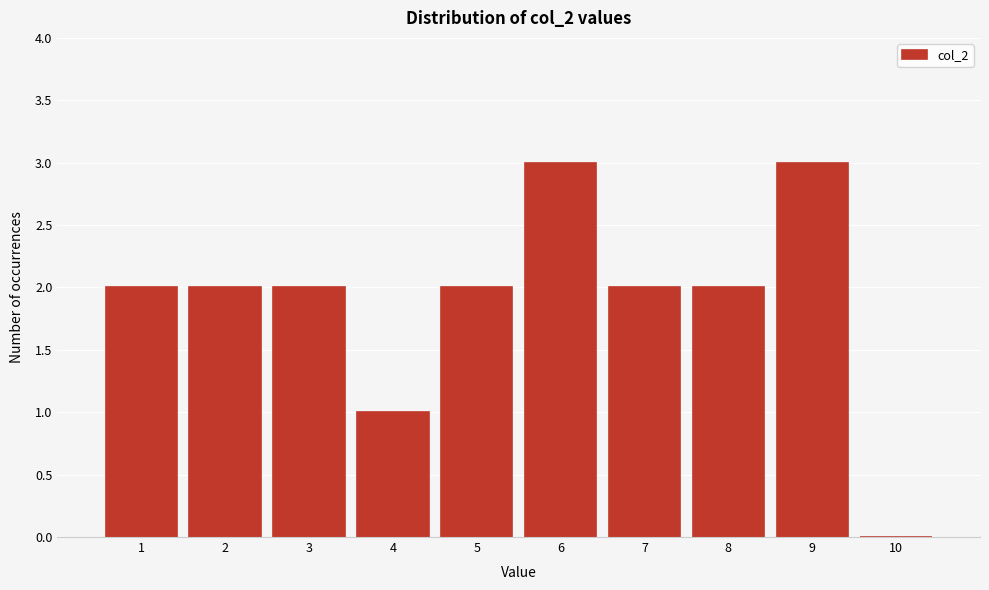

Reading left to right, transcribe this chart: for each bar, give the range it covers on the x-axis and its height. The values are not printed on the chart, so give them approximately, as read against the axis.

0.5 to 1.5: 2
1.5 to 2.5: 2
2.5 to 3.5: 2
3.5 to 4.5: 1
4.5 to 5.5: 2
5.5 to 6.5: 3
6.5 to 7.5: 2
7.5 to 8.5: 2
8.5 to 9.5: 3
9.5 to 10.5: 0